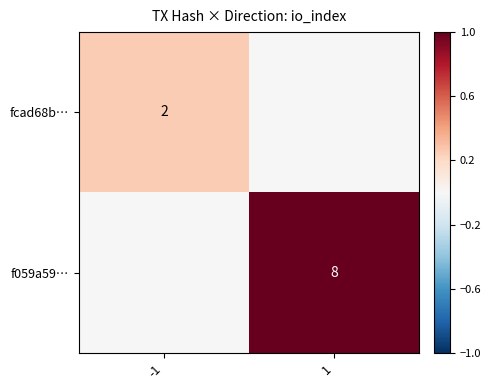

Is the value of fcad68b… at 1 greater than the value of f059a59… at 1?

No